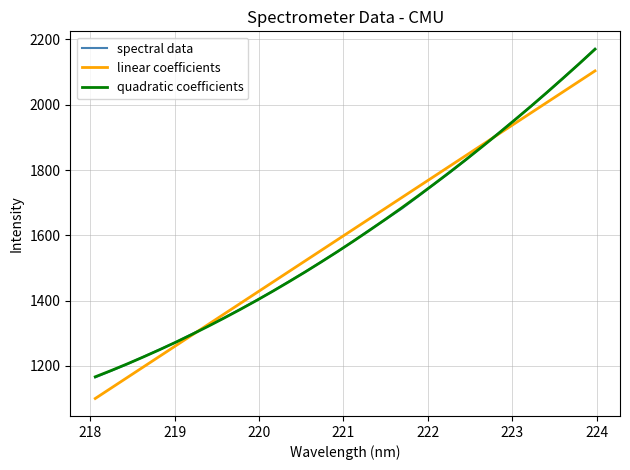

What is the maximum value for quadratic coefficients?

2170.1